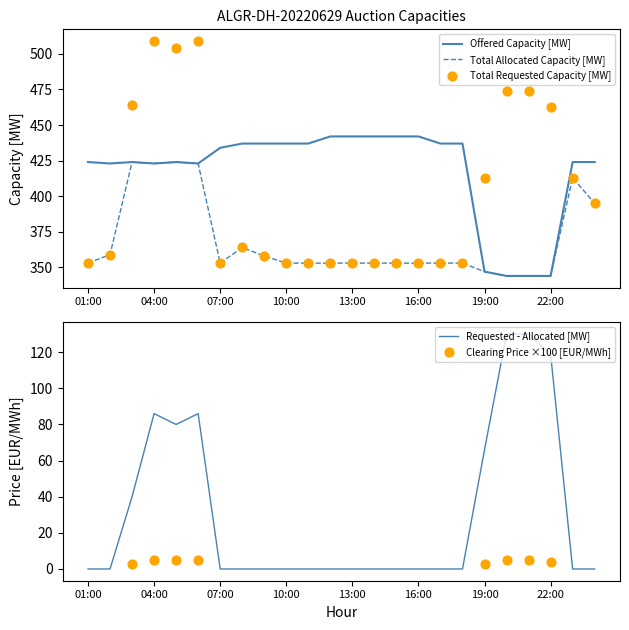

At which category is the sum across all series the highest?

04:00